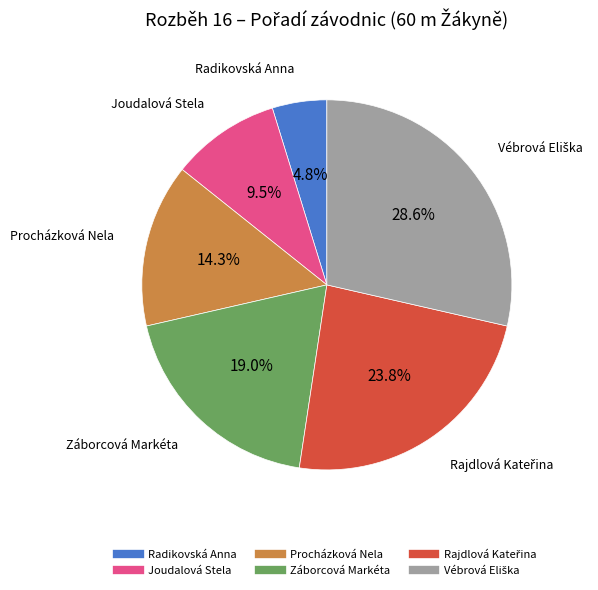

To the nearest percent, what percentage of the pie is Radikovská Anna?

5%